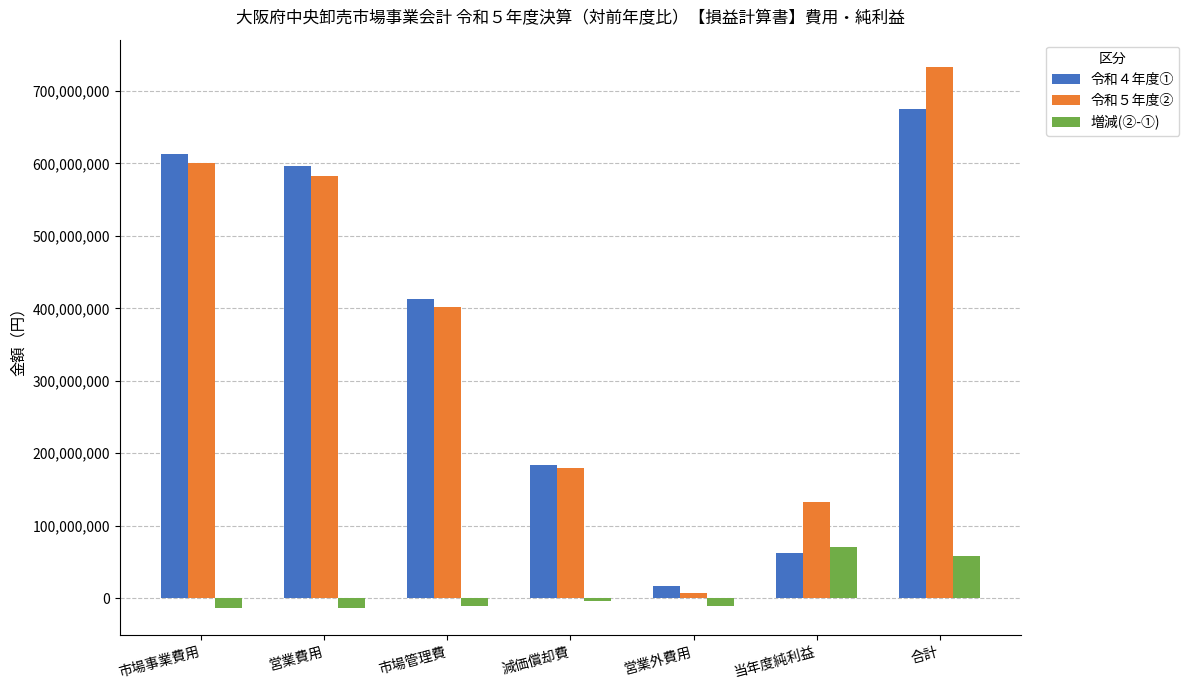

What is the difference between the second highest and second lowest values in the 令和４年度① series?

551457842